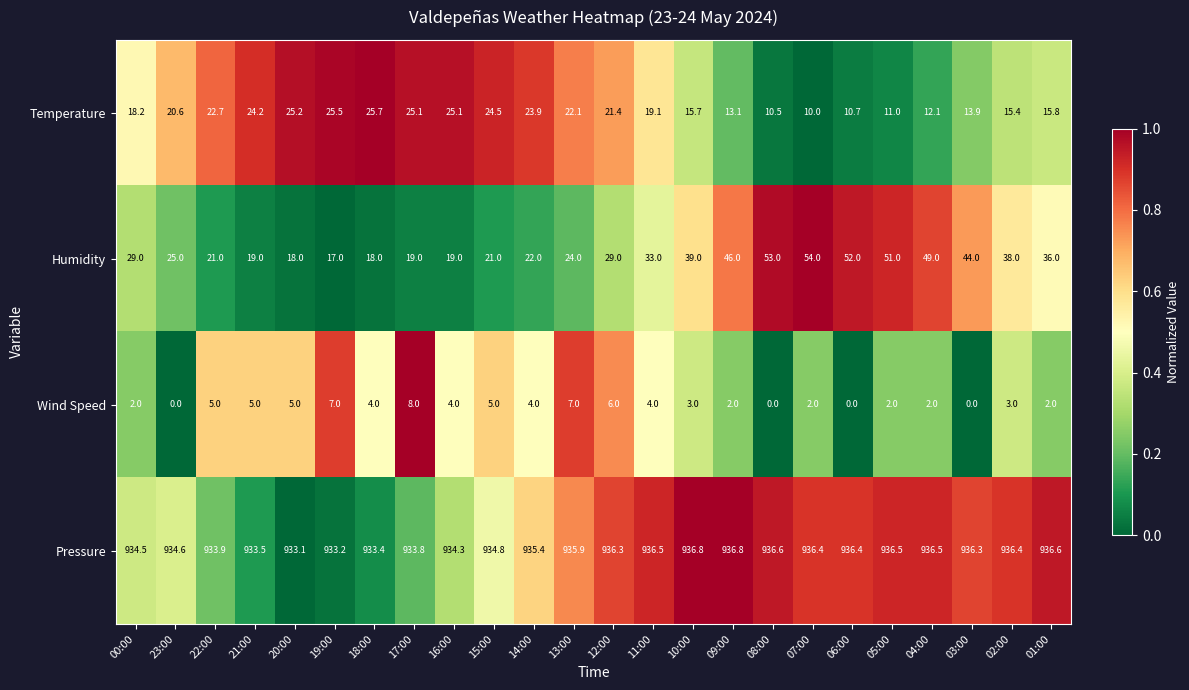

The Wind Speed series shows 0.0 at 06:00. True or false?

True